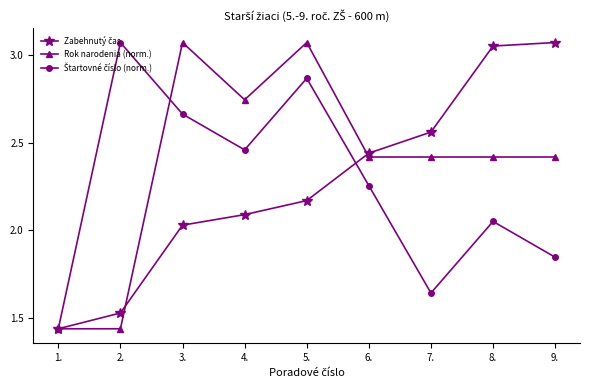

Where does the Rok narodenia (norm.) series first go above 2?

3.